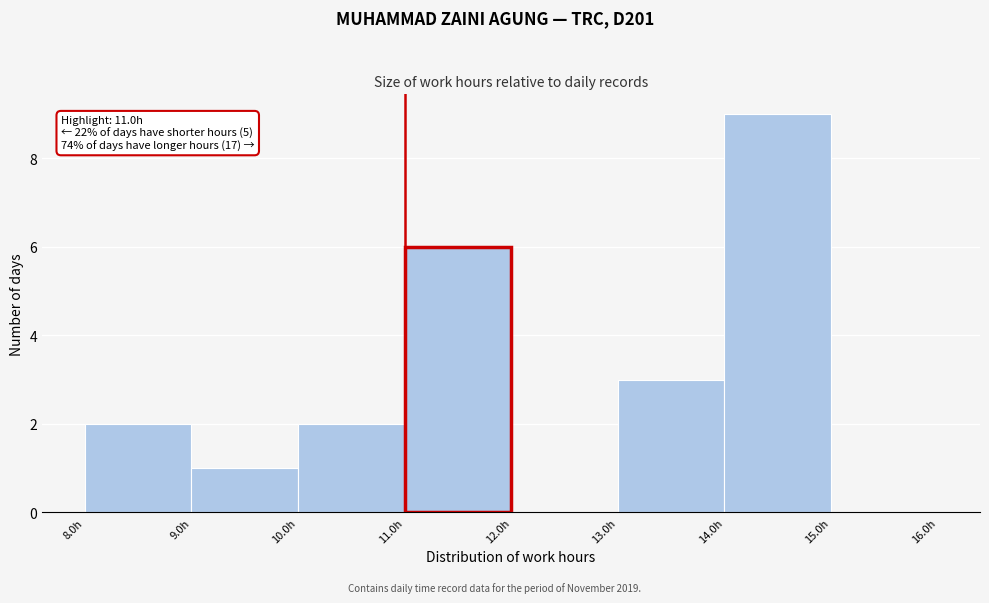

Which range on the x-axis has the tallest bar?

14 to 15